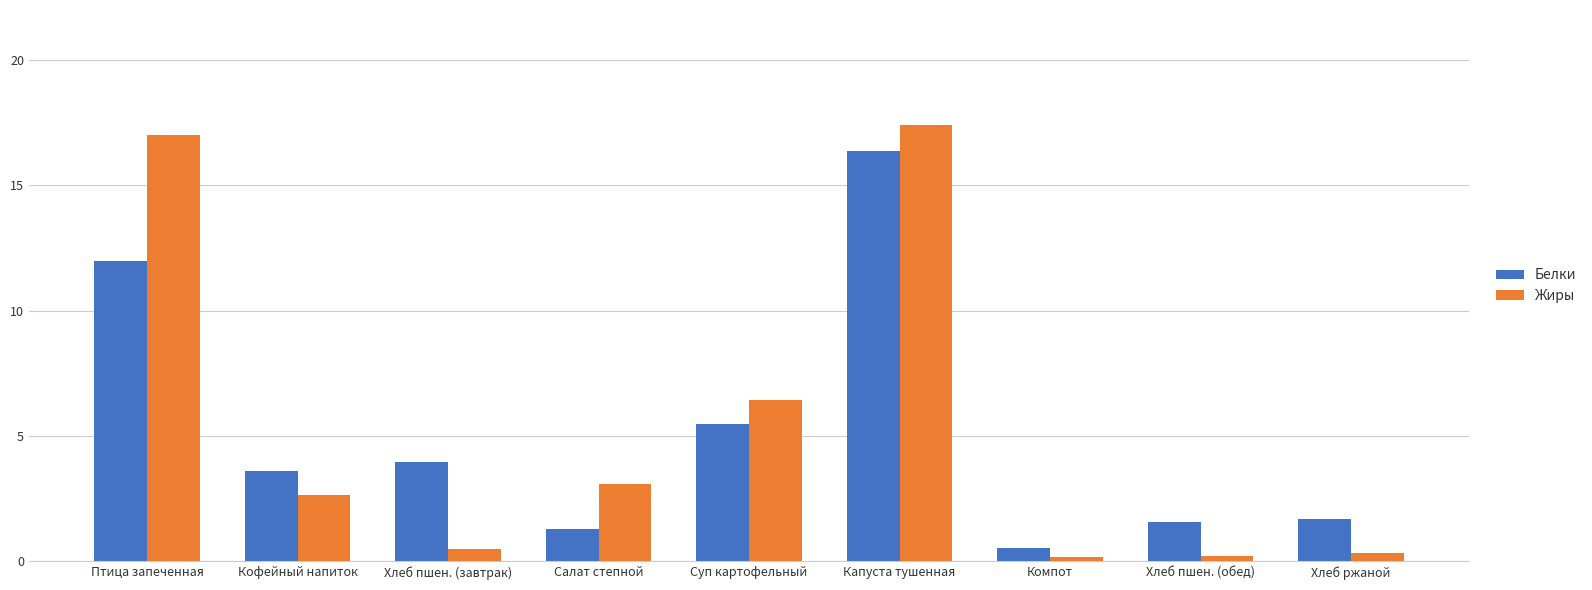

Does the chart contain any negative values?

No